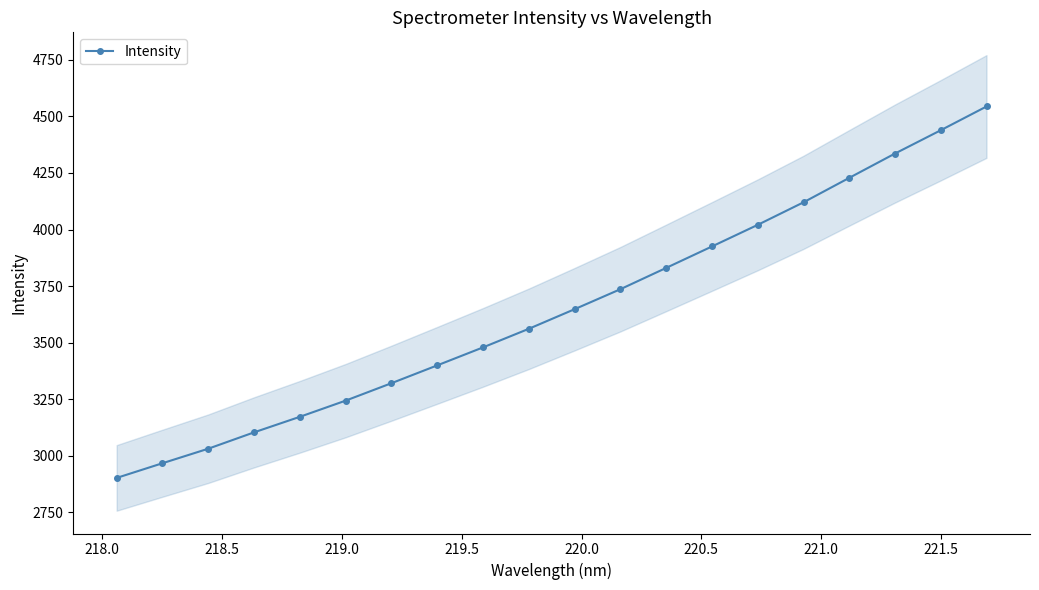

What is the greatest value displayed?

4544.0